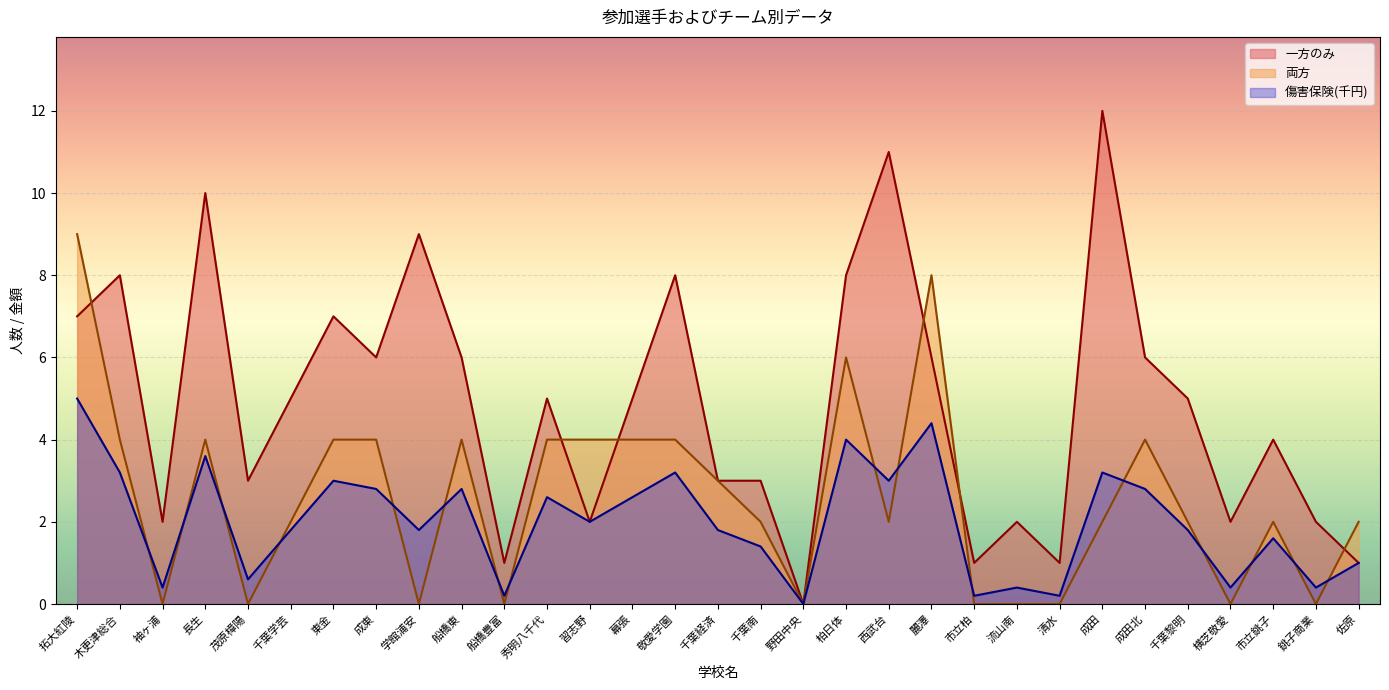

At how many categories does at least one series exceed 9?

3